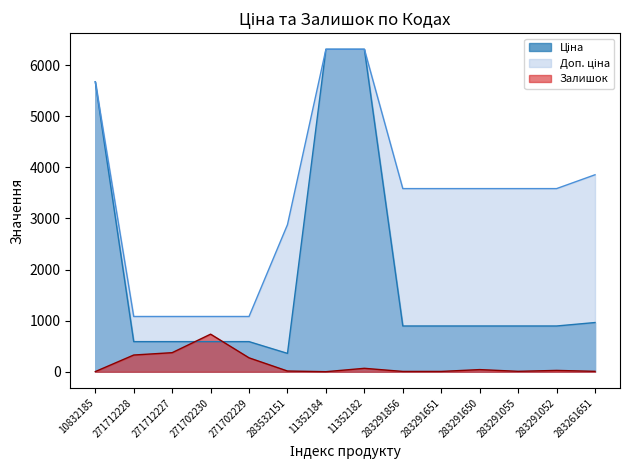

At which category is the sum across all series the highest?

11352182